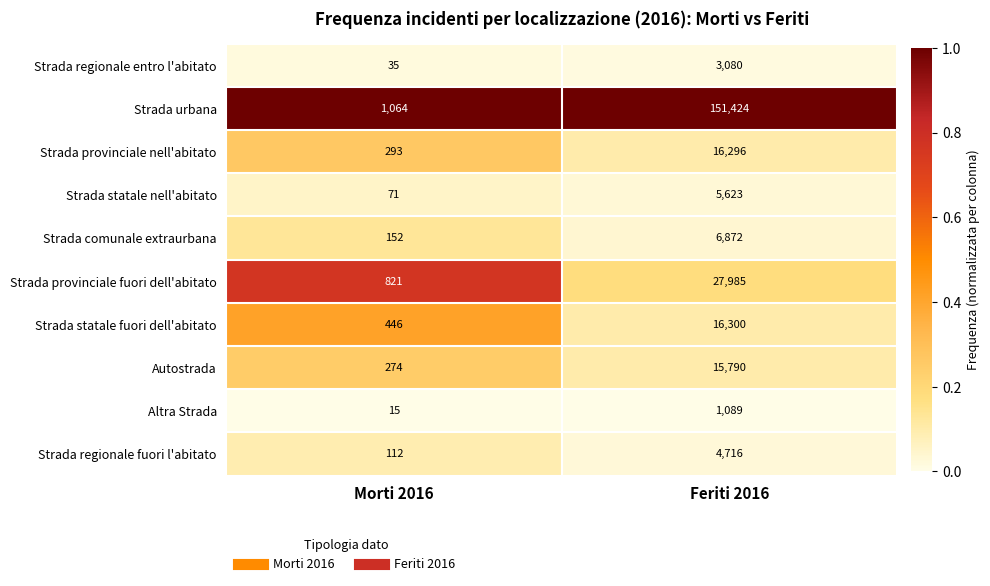

What is the total value across all series at Feriti 2016?

249175